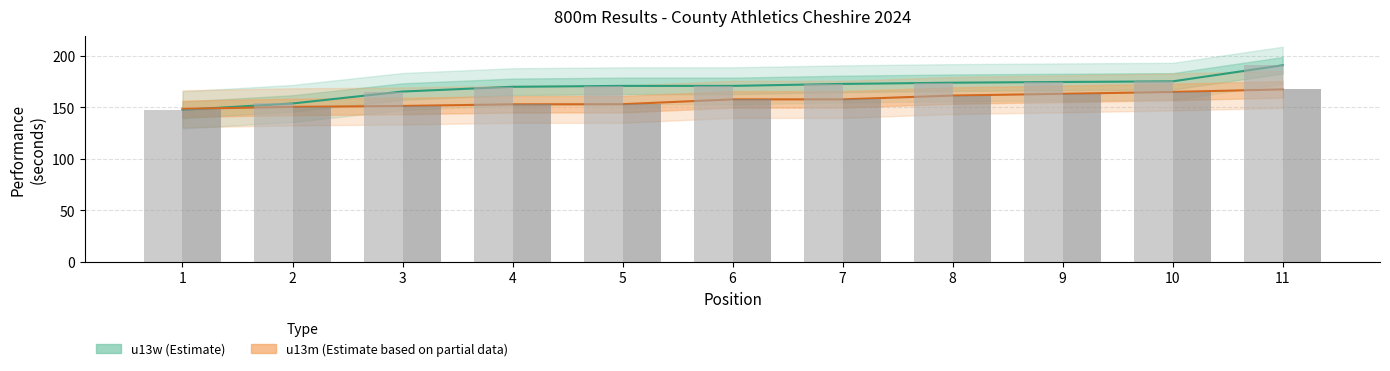

Rank the series by their maximum value, from highest to lowest.

u13w (Estimate), u13m (Estimate based on partial data)